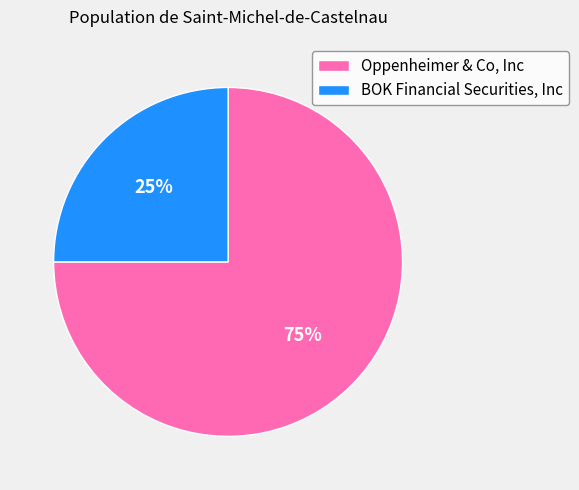

To the nearest percent, what is the difference between the Oppenheimer & Co, Inc and BOK Financial Securities, Inc slice percentages?

50%